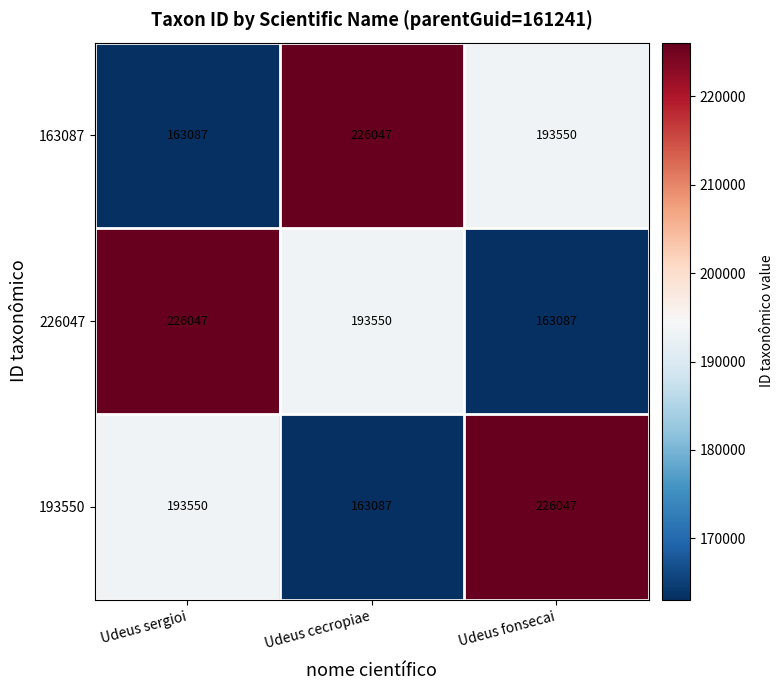

How many distinct data groups are displayed?

3